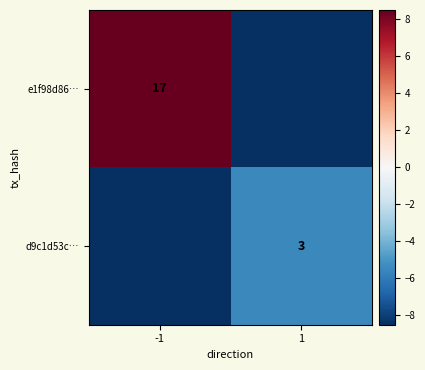

The e1f98d86… series shows 23.6 at -1. True or false?

False